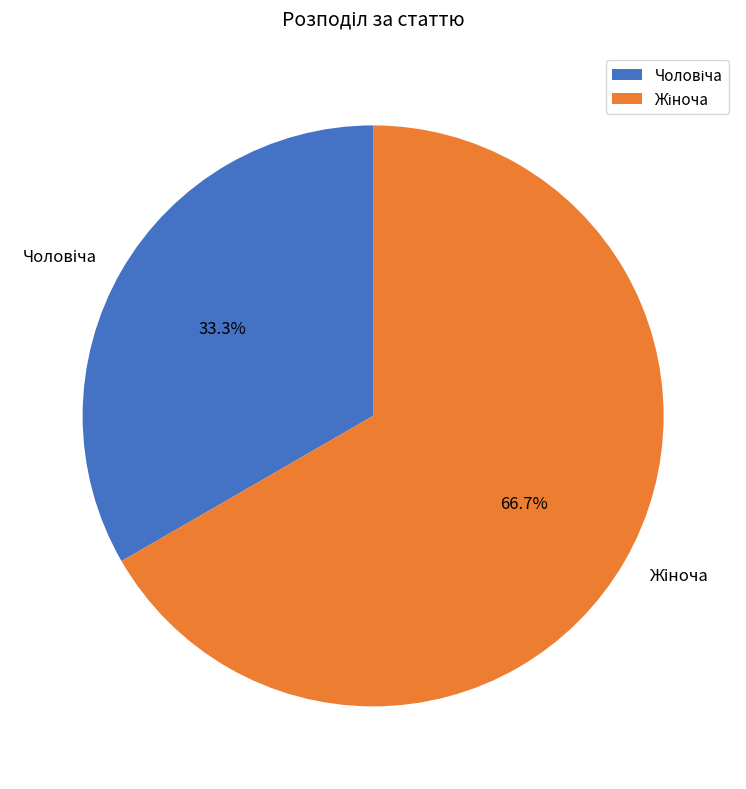

Does any single category account for the majority?

Yes